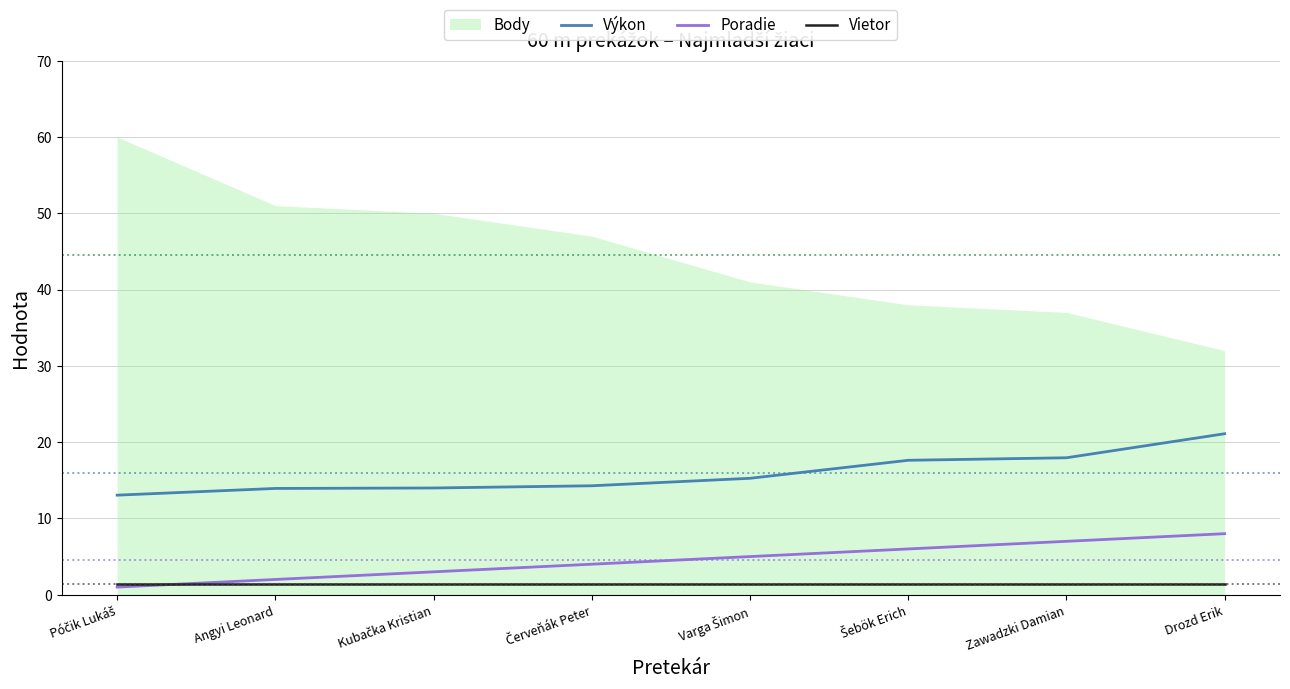

True or false: Výkon and Vietor intersect in this chart.

False